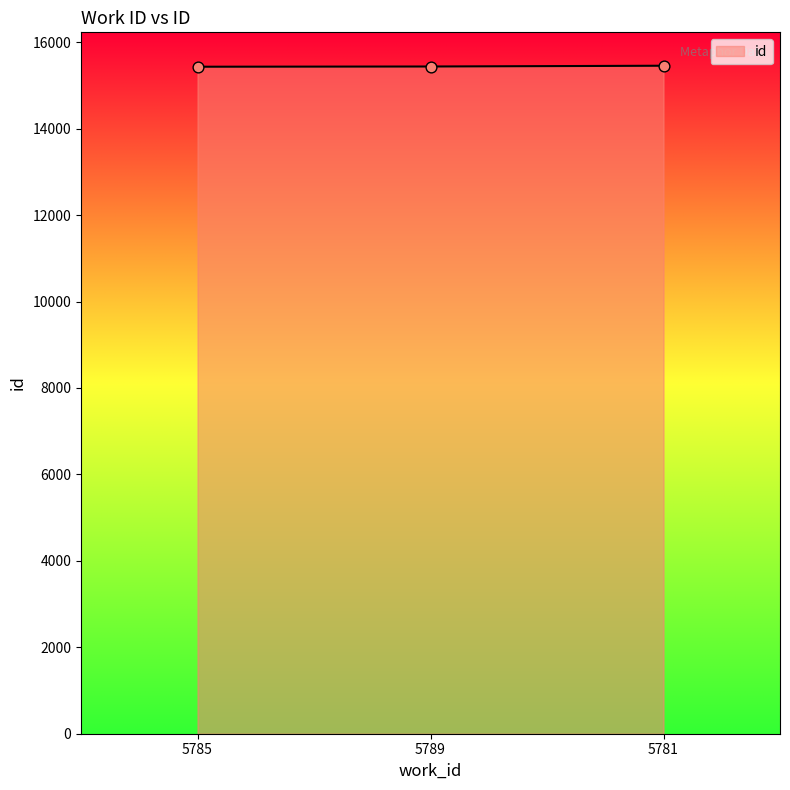

What is the change in value from 5785 to 5781?

+23